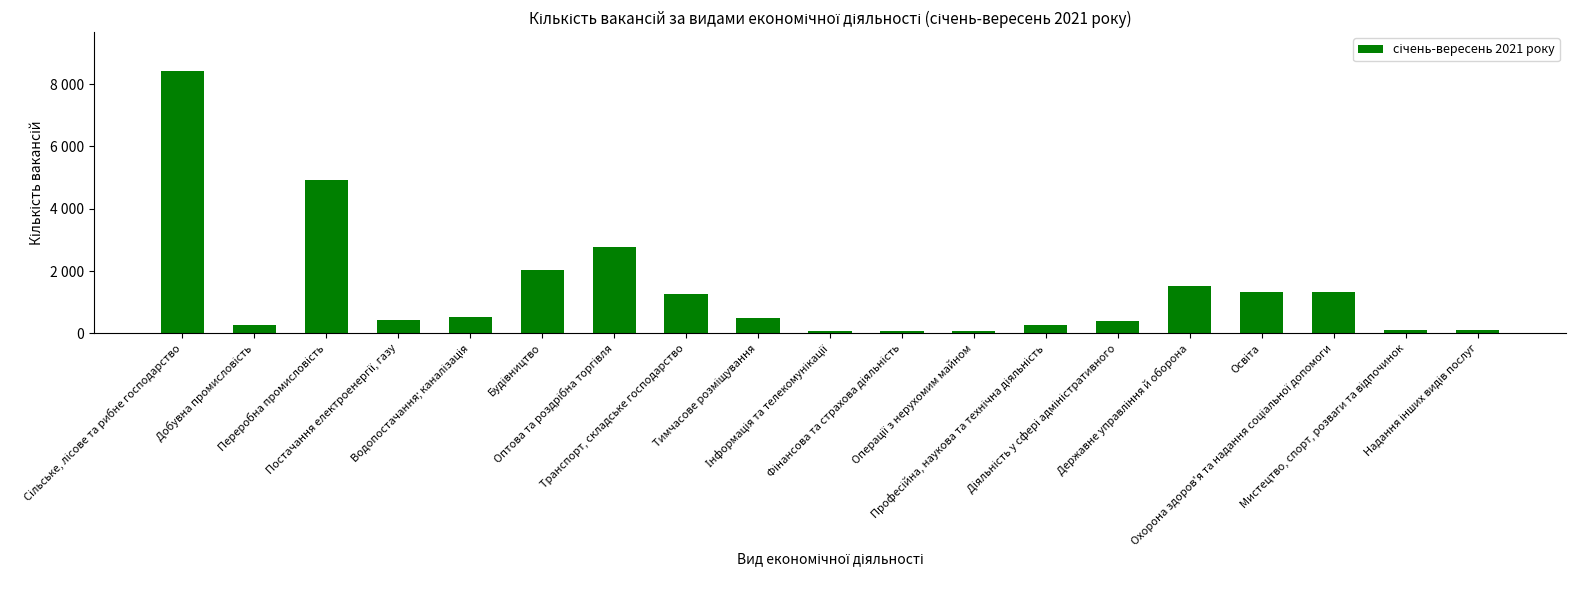

What position from the right is Оптова та роздрібна торгівля?

13